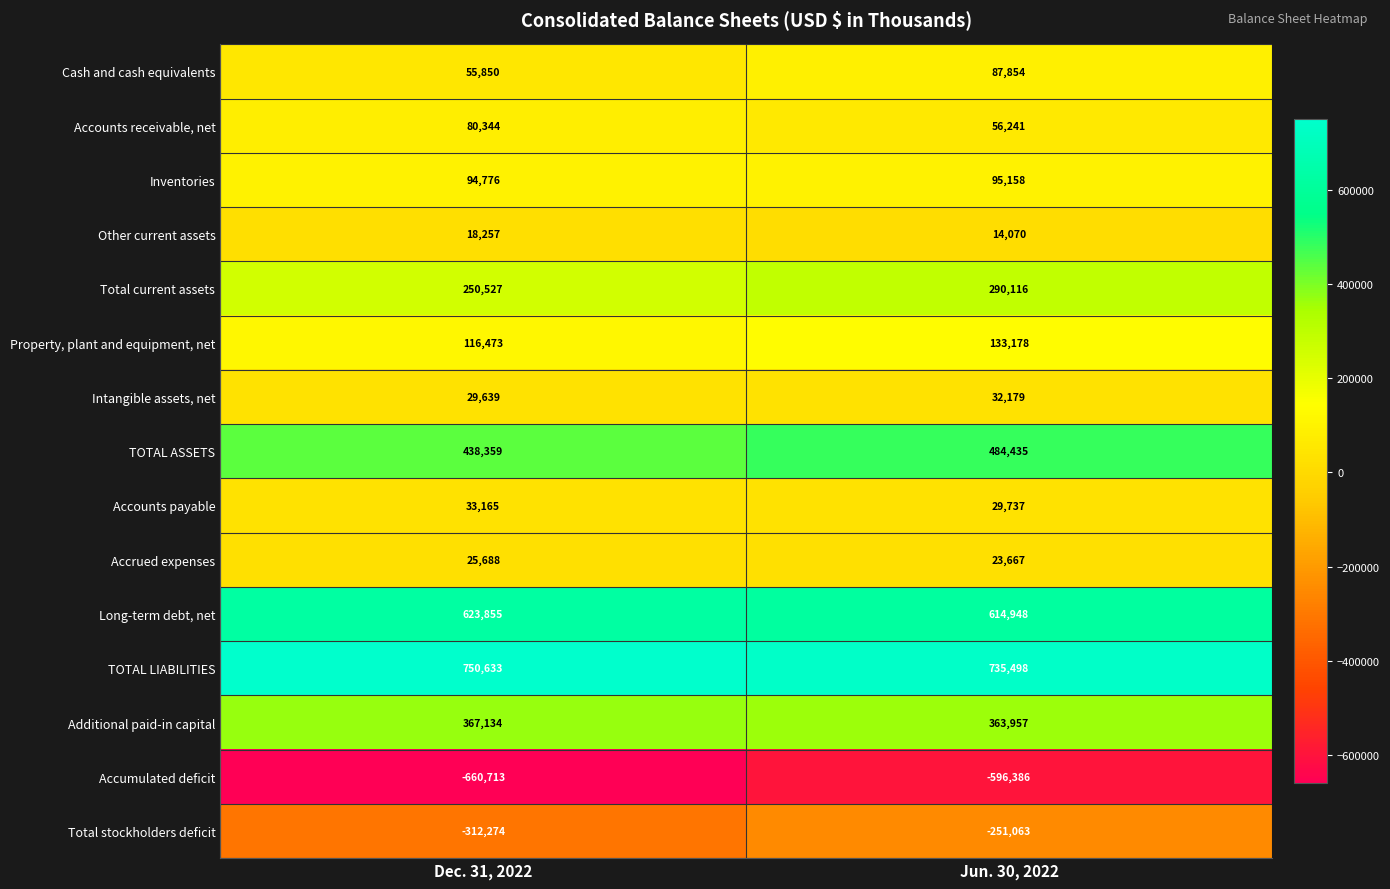

True or false: Inventories has a value of 57404 at Dec. 31, 2022.

False